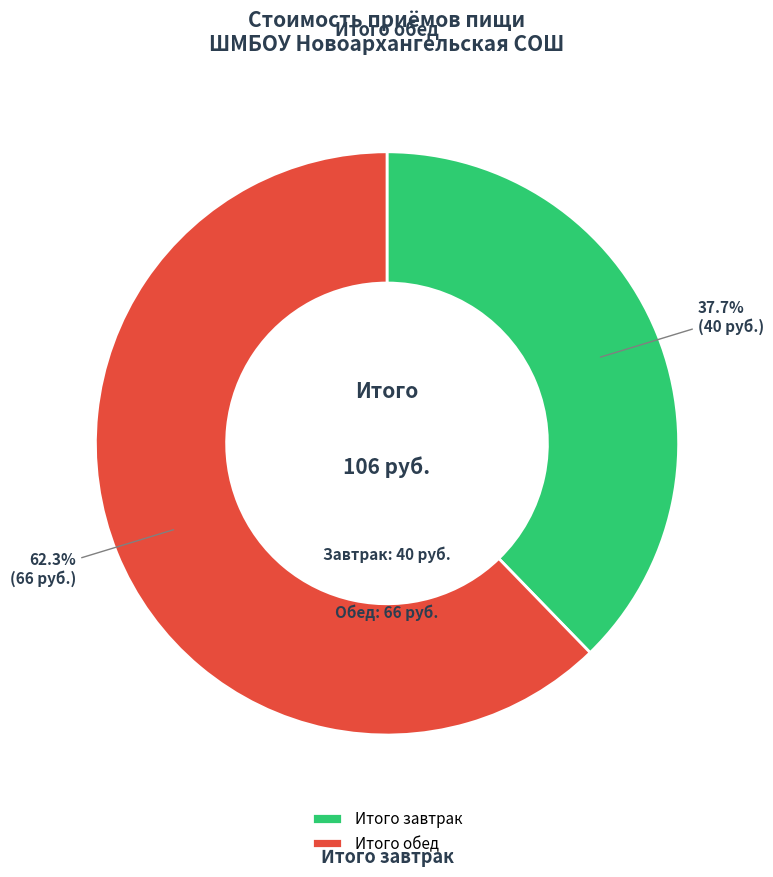

Approximately how many times larger is the value at Итого завтрак compared to Итого обед?

0.6